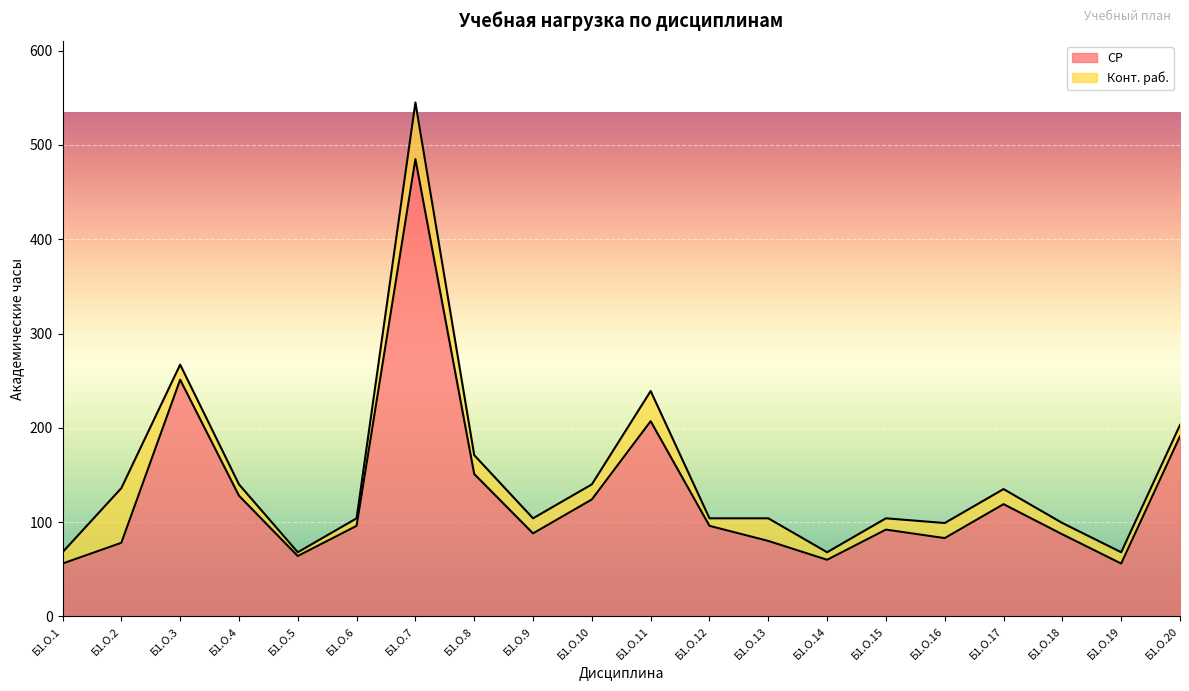

At which category does the chart reach its peak across all series?

Б1.О.7